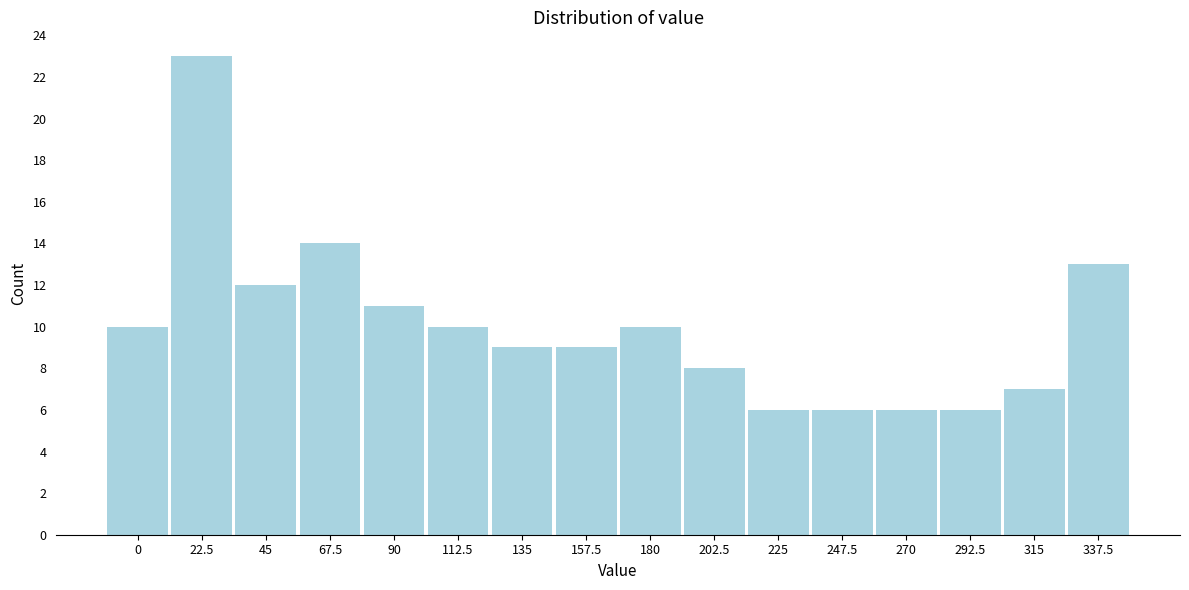

Reading right to left, extract all data points from this chart.

13	7	6	6	6	6	8	10	9	9	10	11	14	12	23	10